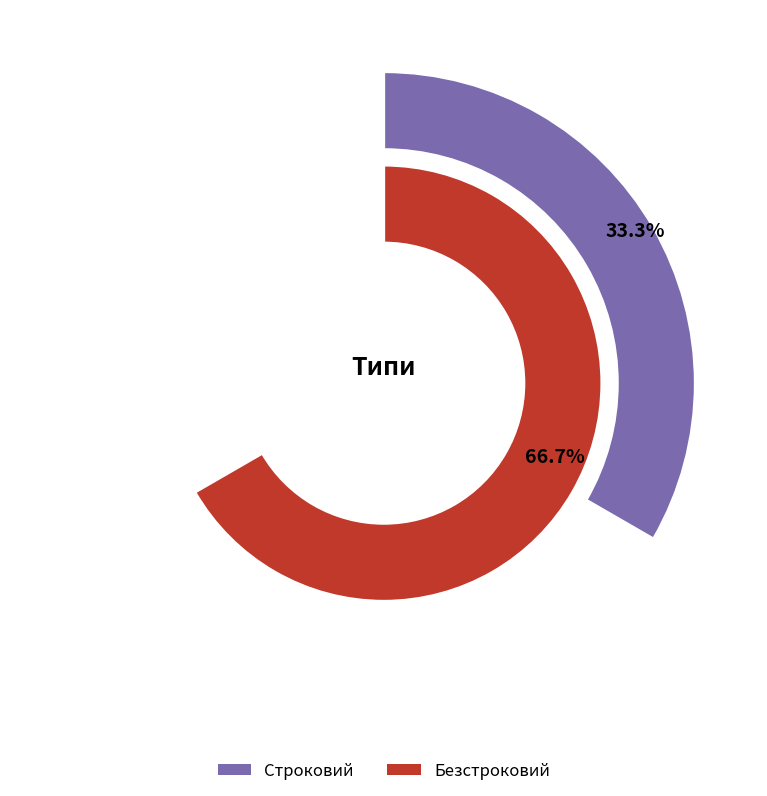

What is the smallest slice in the pie chart?

Строковий